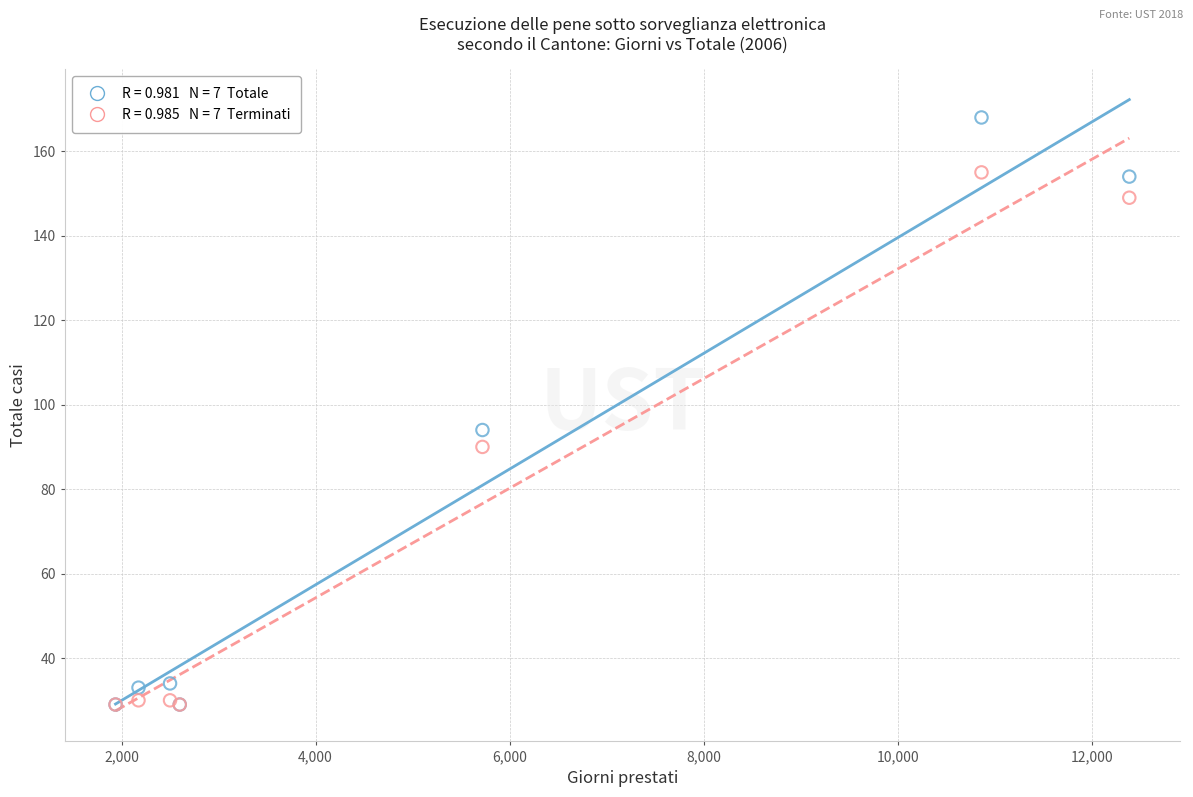

Across all series, what Y value is closest to 98?

94